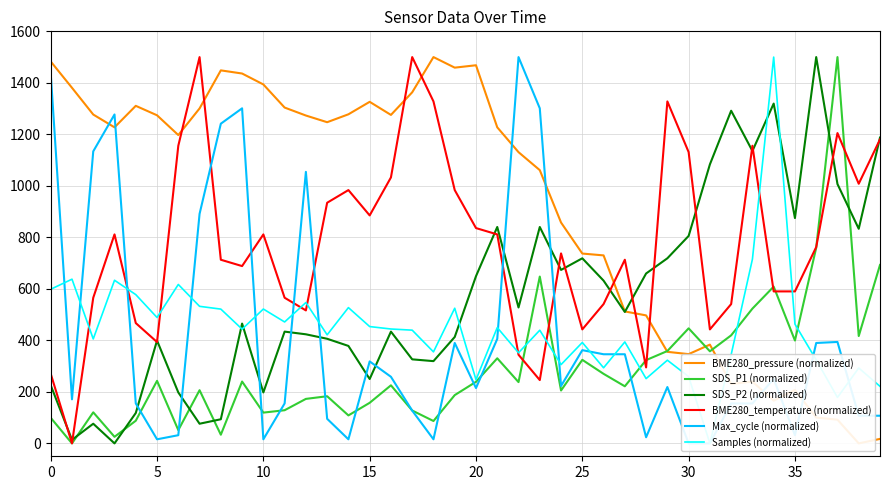

What is the spread (max minus min) of values at 0?

1383.5